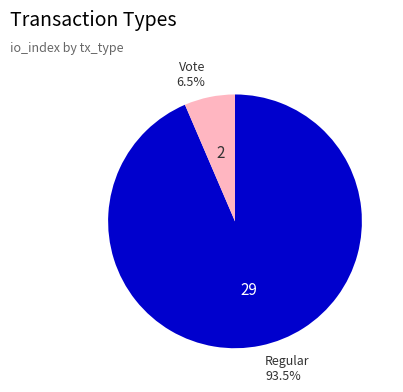

How many slices are in this pie chart?

2